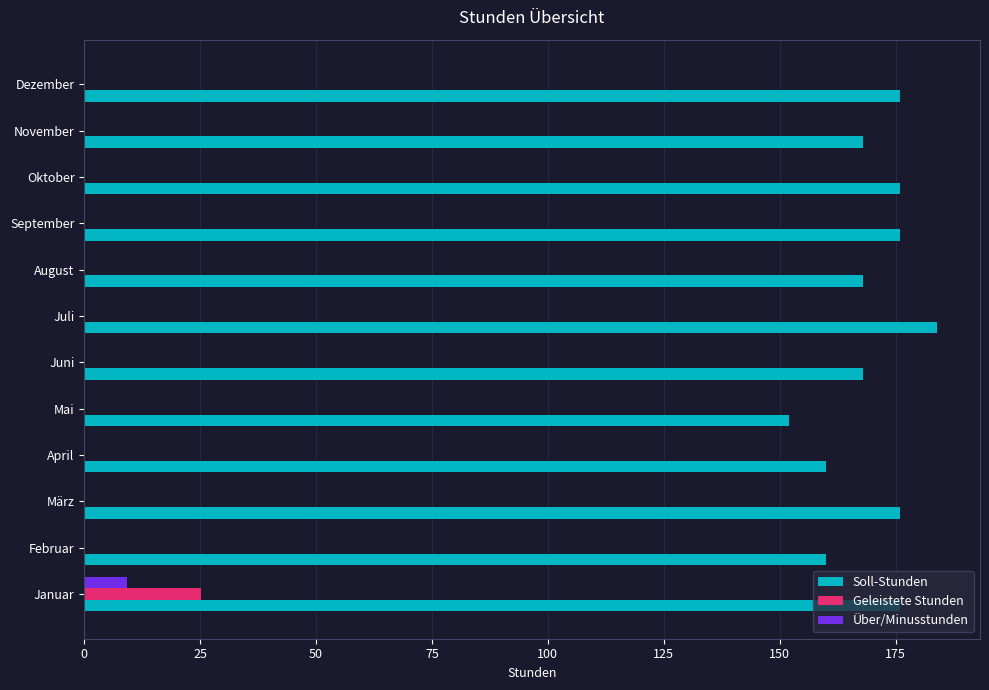

How many series are shown in this chart?

3